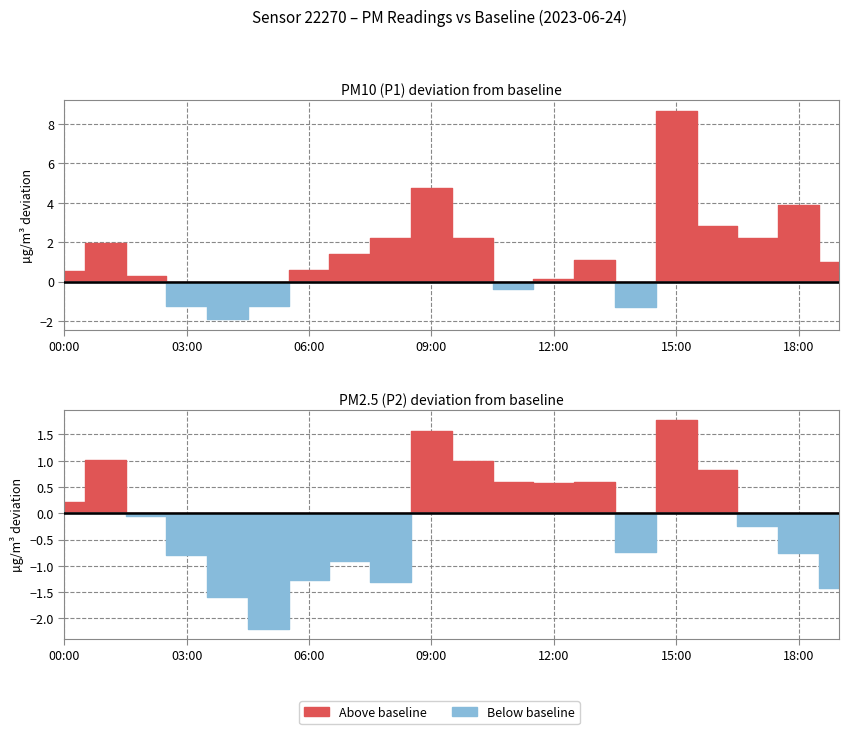

What is the label of the 15th point from the left?

14:00